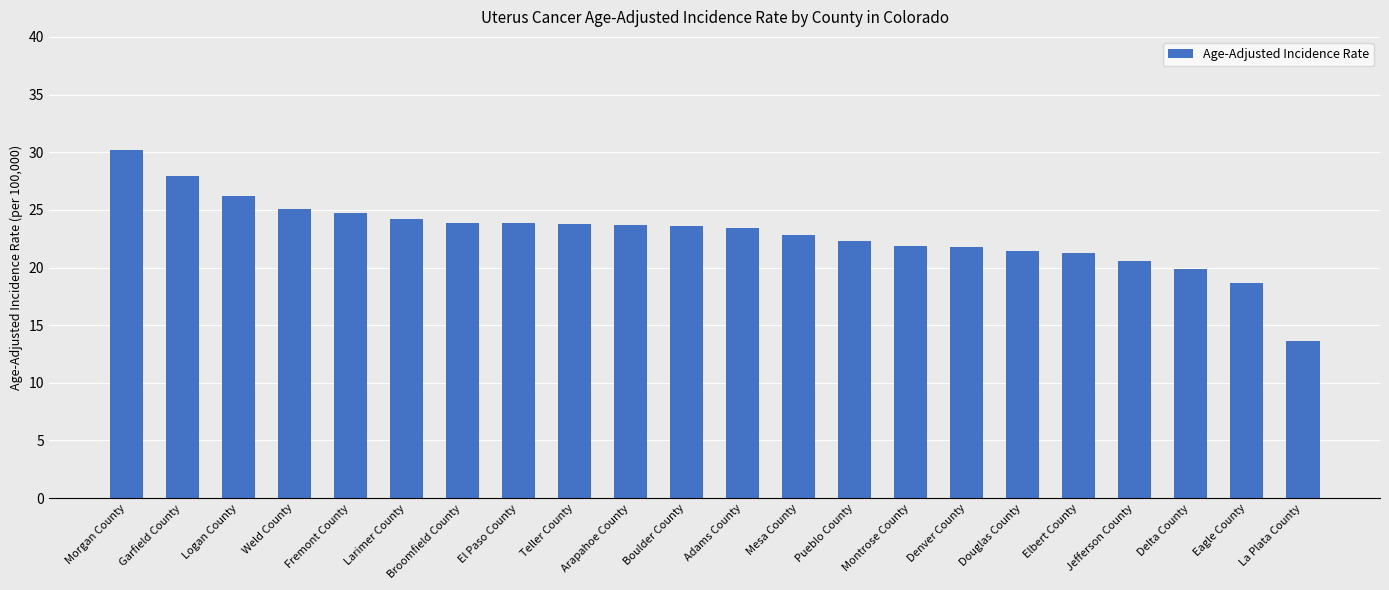

The chart shows a value of 23.7 at Arapahoe County. True or false?

True